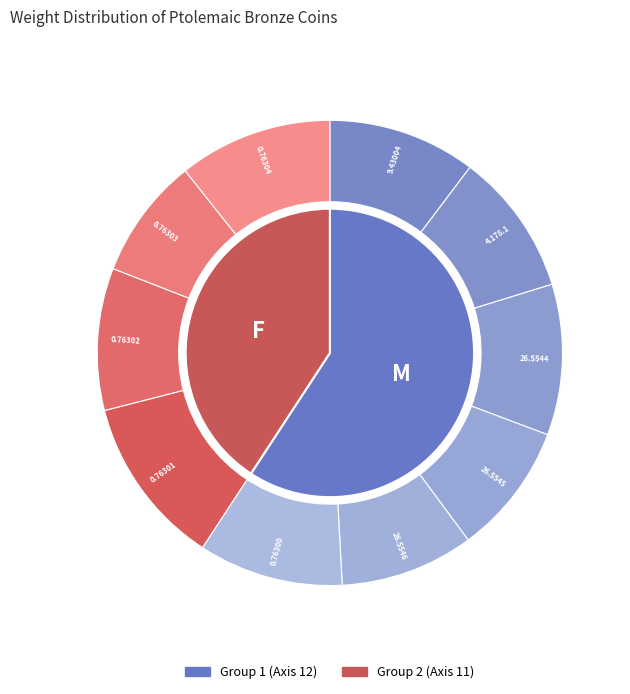

Is it true that 1974.26.5544 is 19% of the pie?

False